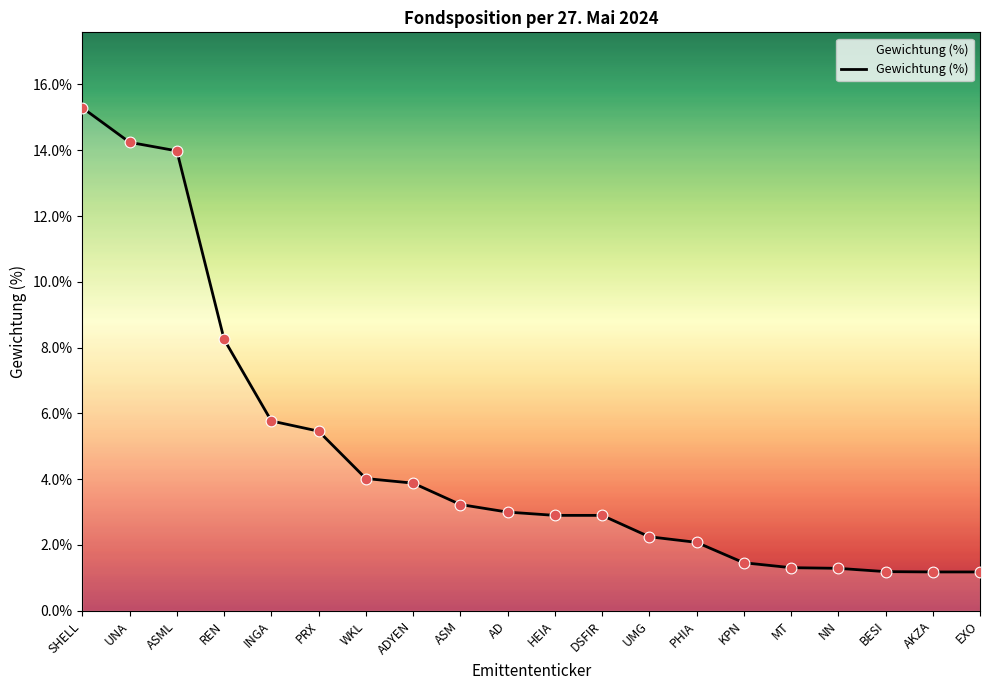

What is the change in value from AD to NN?

-1.7